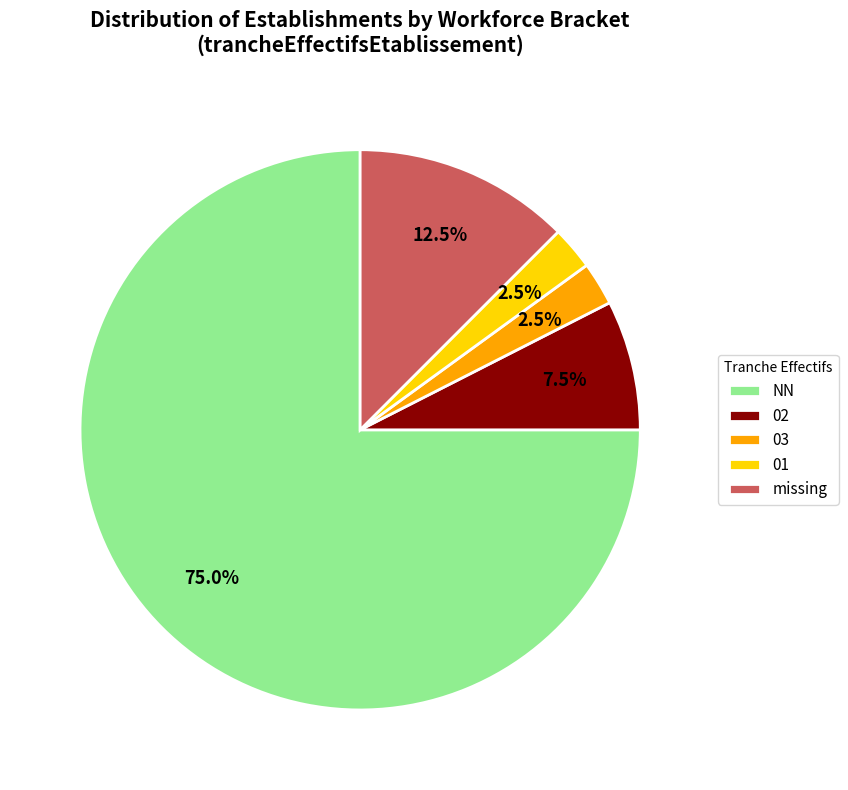

Is it true that 03 is 17% of the pie?

False